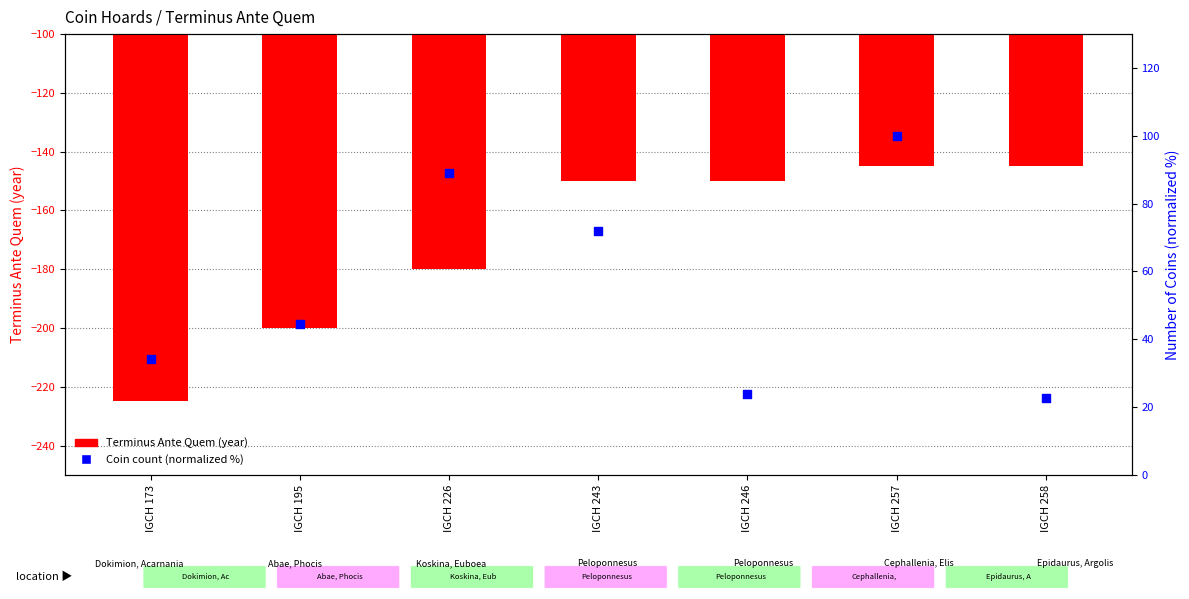

Which series contains the highest Y value?

Coin count (normalized %)